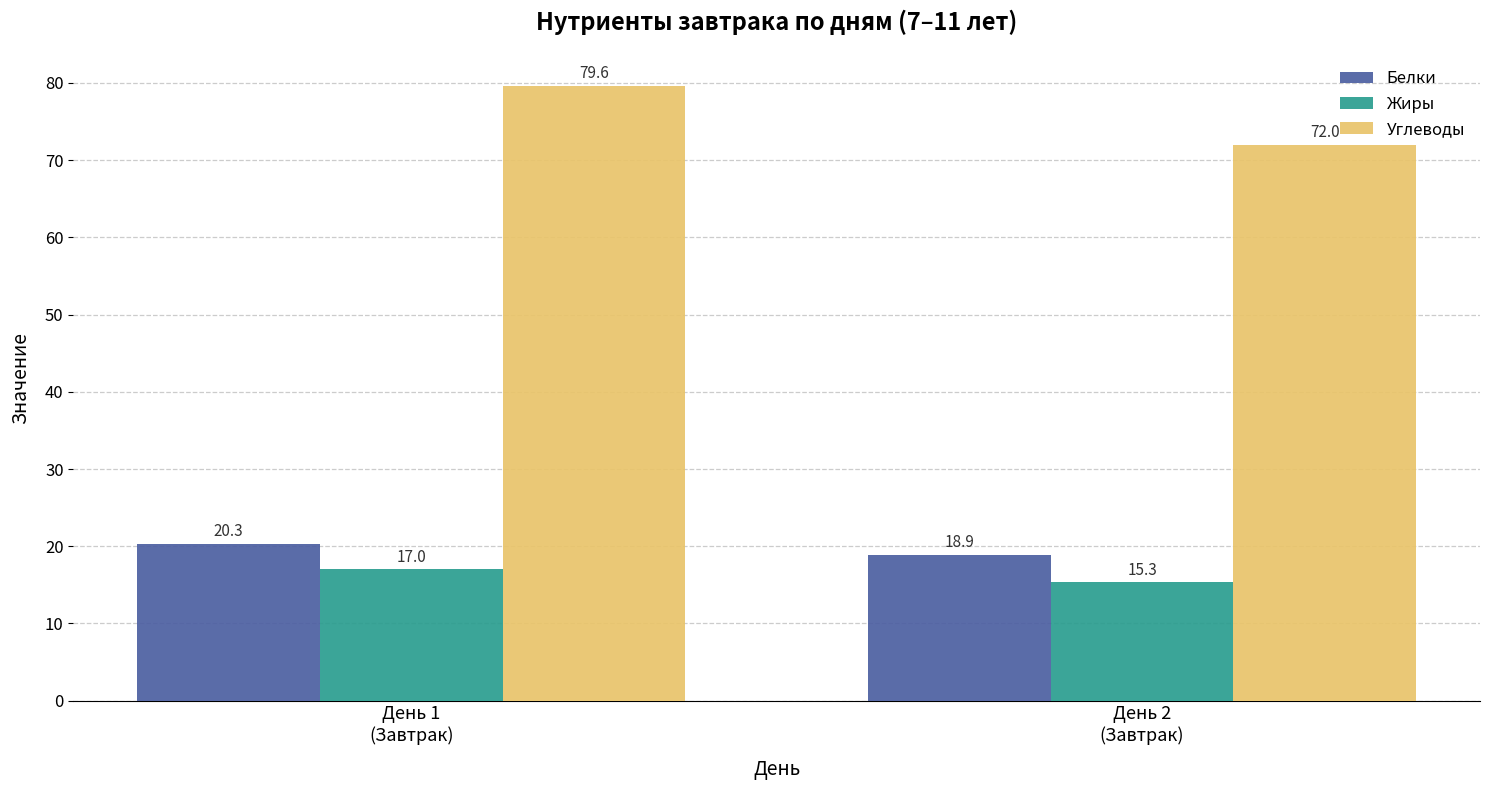

Reading left to right, extract all data points from this chart.

Белки: 20.3	18.9
Жиры: 17.0	15.3
Углеводы: 79.6	72.0